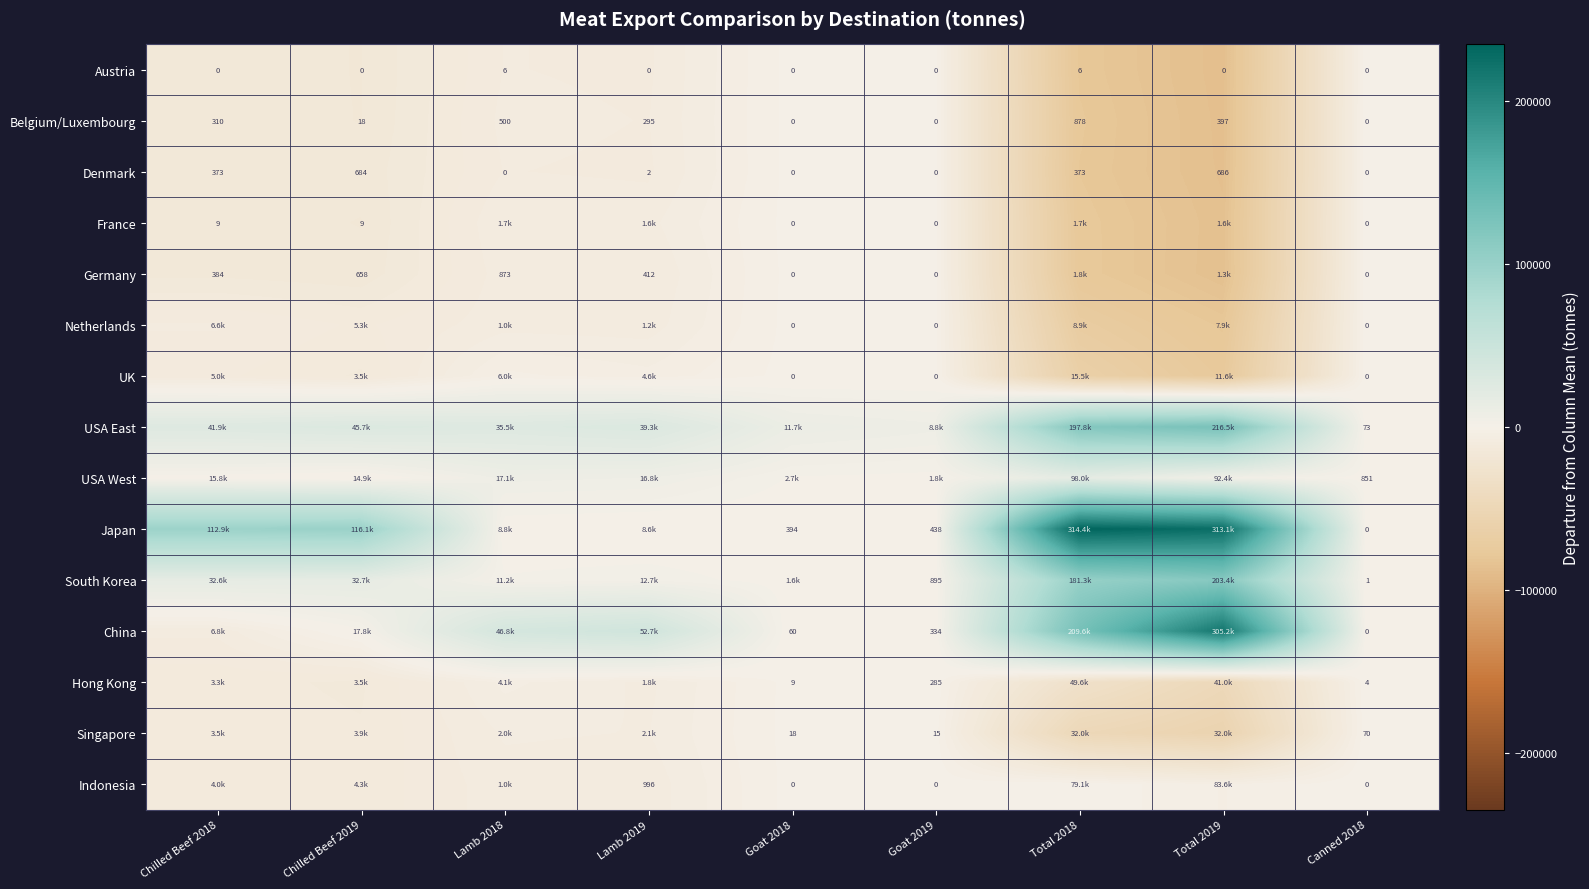

Is the value of Belgium/Luxembourg at Lamb 2018 greater than the value of Austria at Total 2018?

Yes